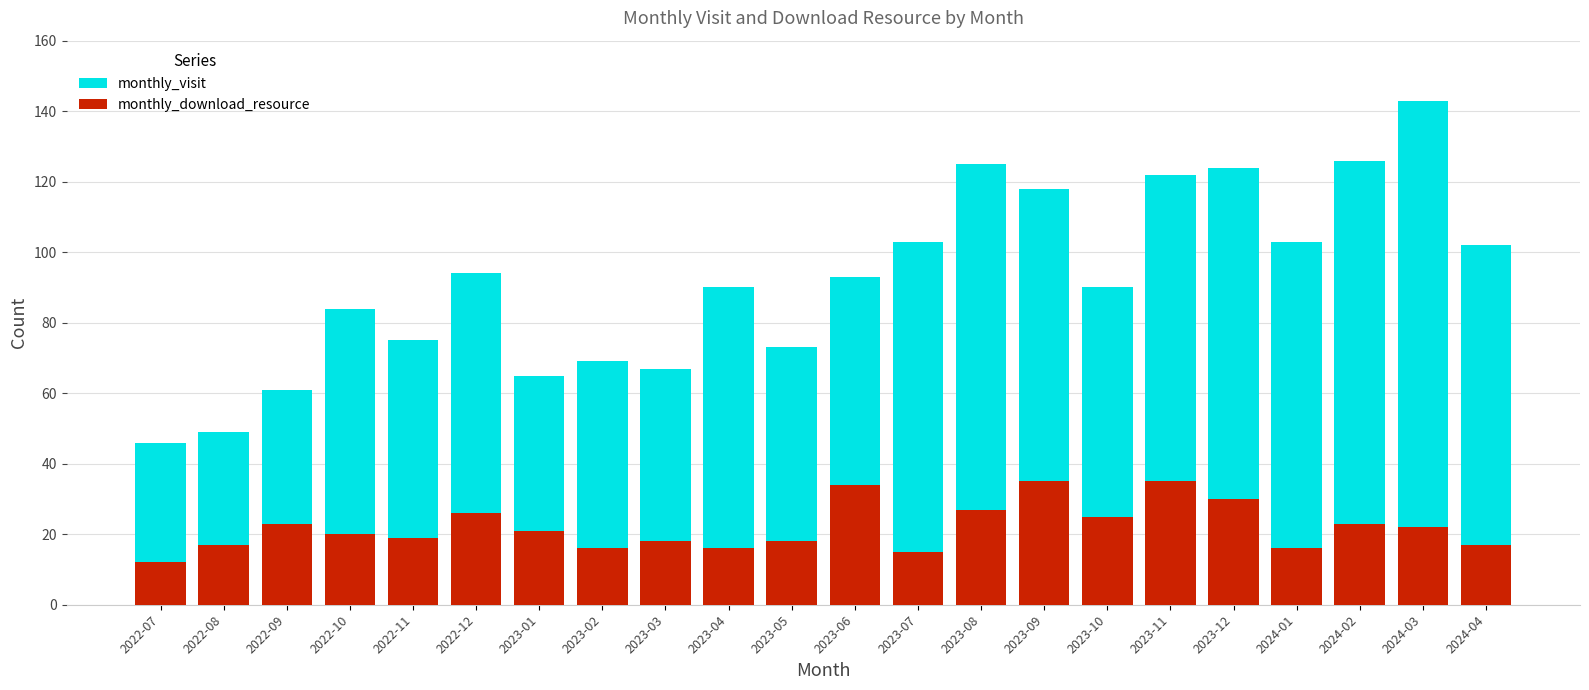

Is the value of monthly_visit at 2023-03 greater than the value of monthly_download_resource at 2023-08?

Yes